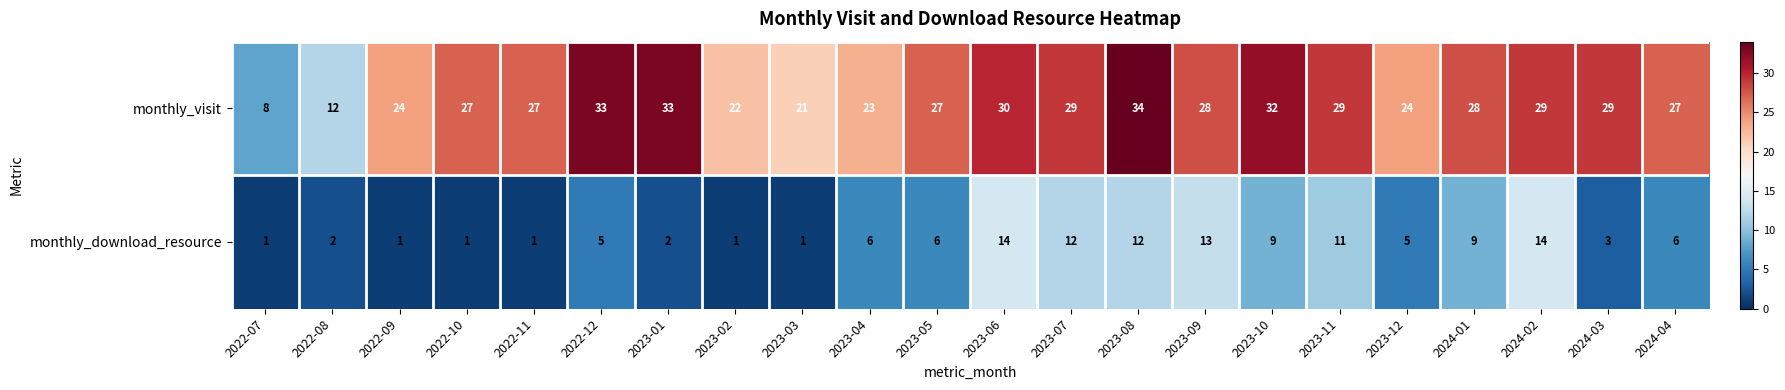

What is the minimum value shown in the chart?

1